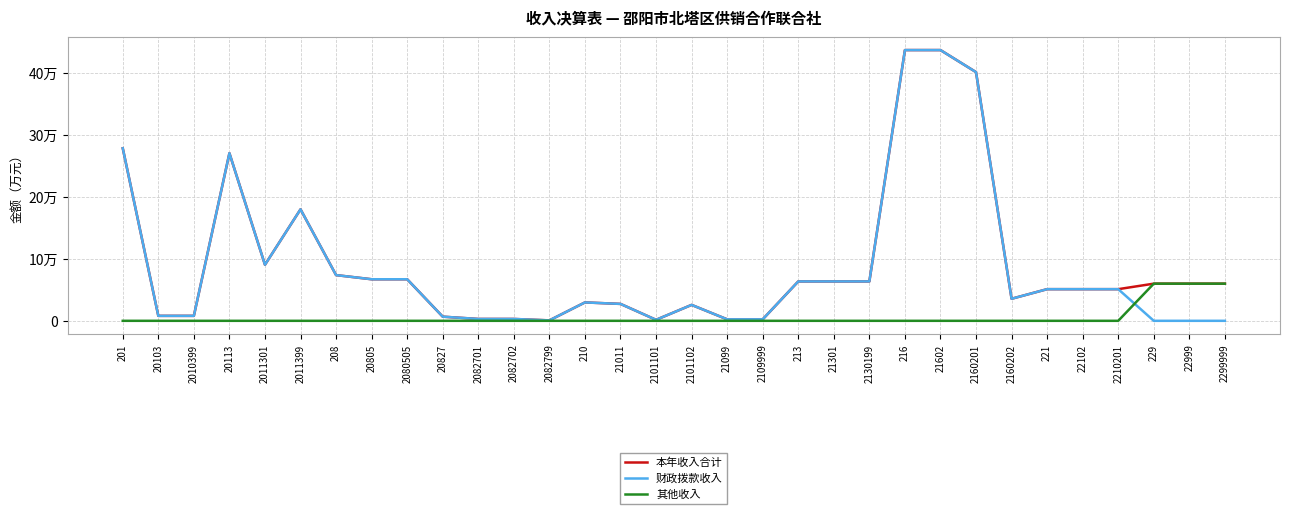

What is the label of the 12th point from the right?

21301